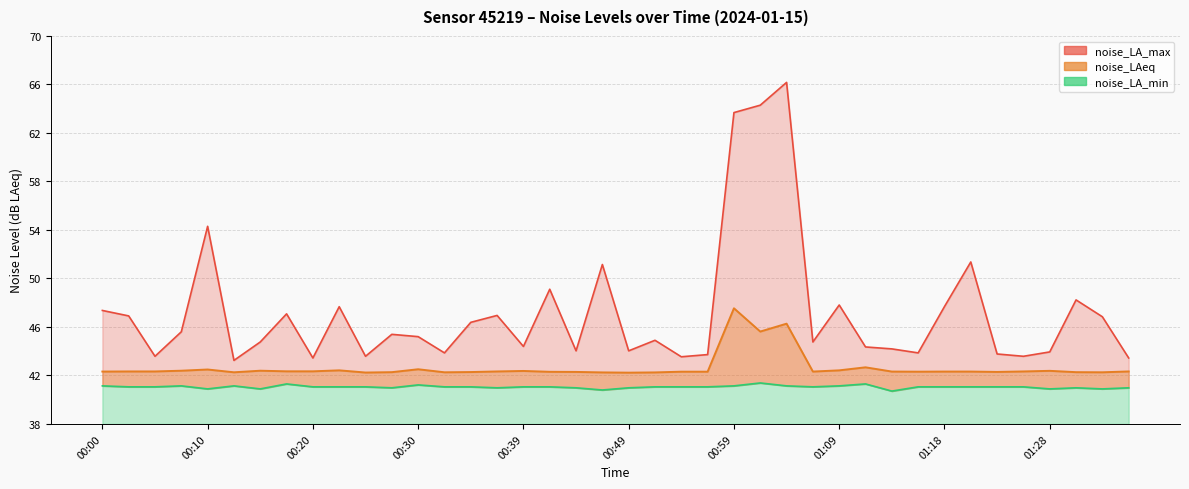

What is the highest value of the noise_LA_min series?

41.4